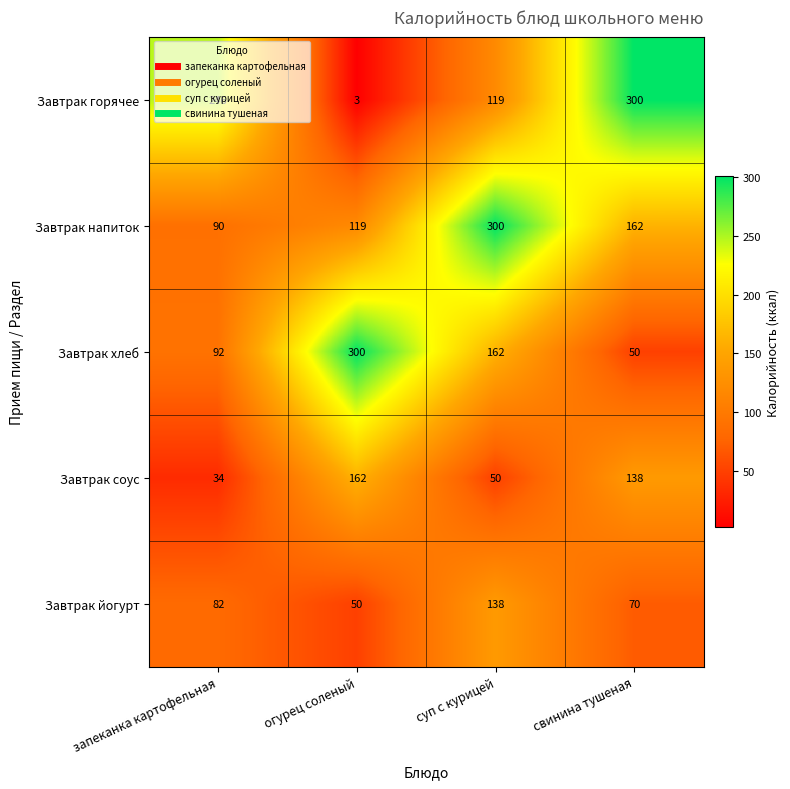

How many distinct data groups are displayed?

5